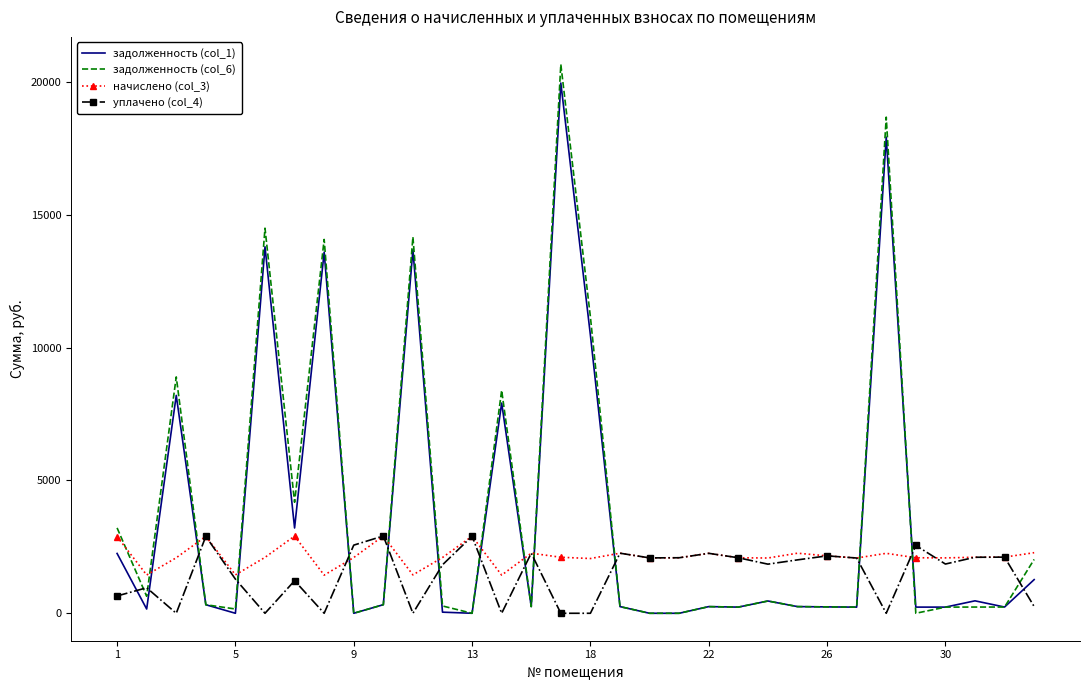

Which series ends up on top after the final intersection of уплачено (col_4) and задолженность (col_6)?

задолженность (col_6)